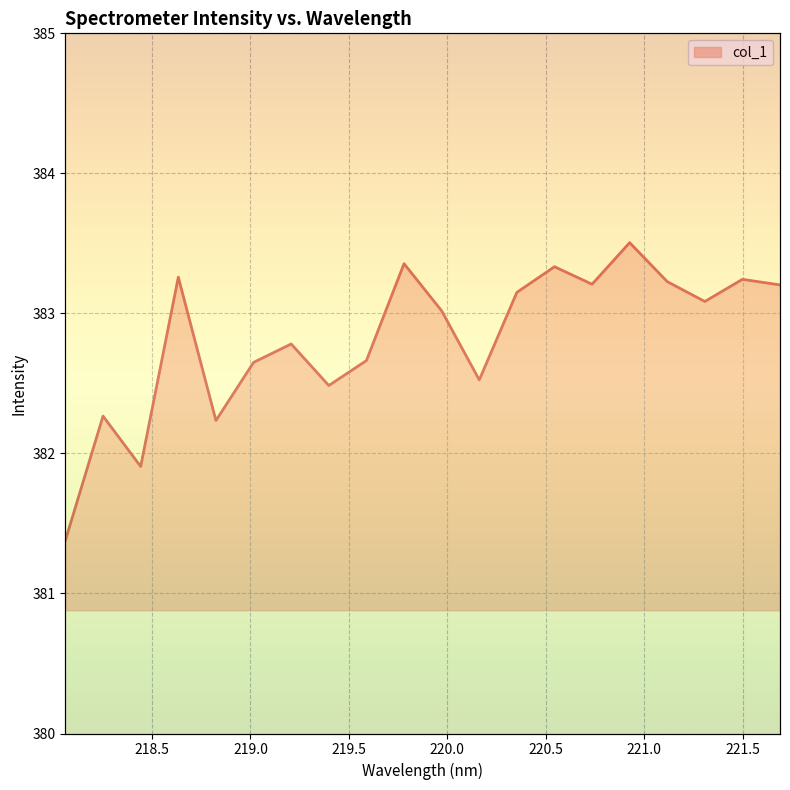

Reading left to right, extract all data points from this chart.

381.4	382.3	381.9	383.3	382.2	382.6	382.8	382.5	382.7	383.4	383.0	382.5	383.1	383.3	383.2	383.5	383.2	383.1	383.2	383.2